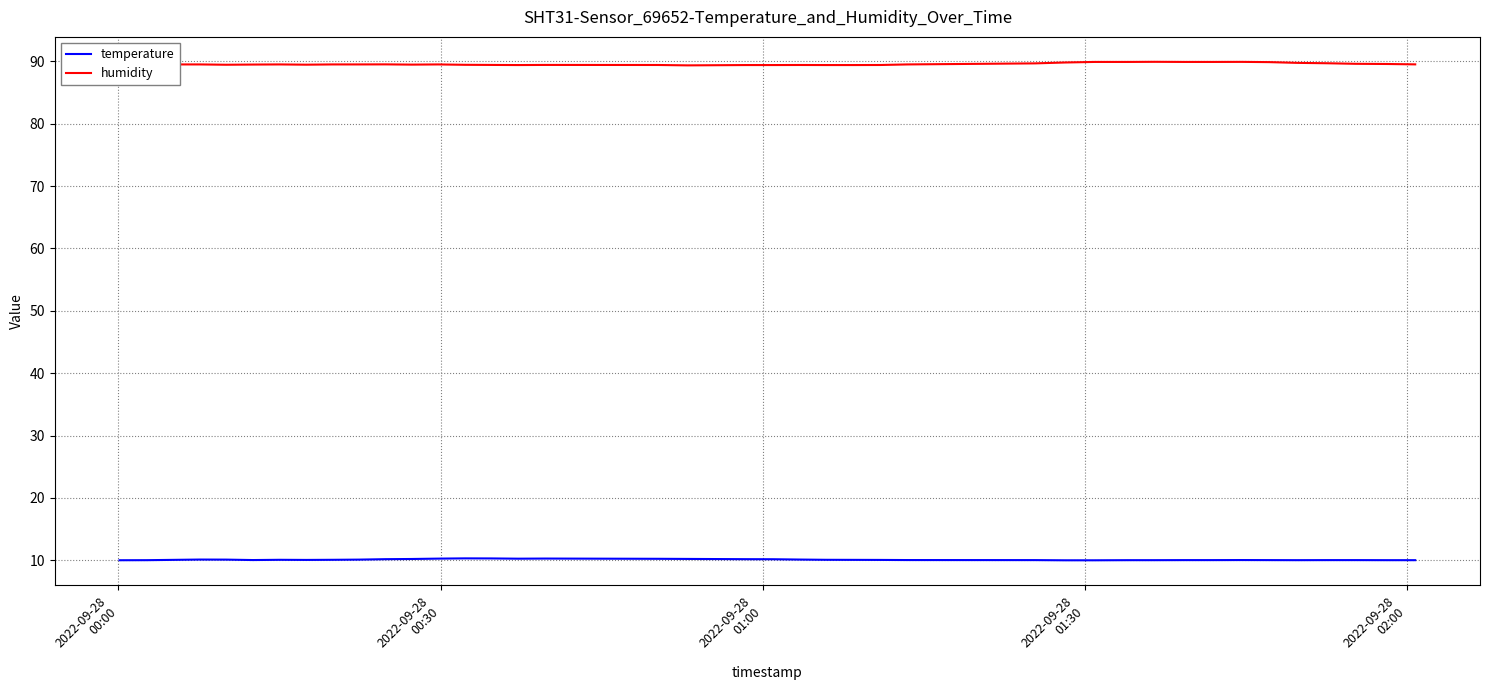

Which series has the largest total across all categories?

humidity